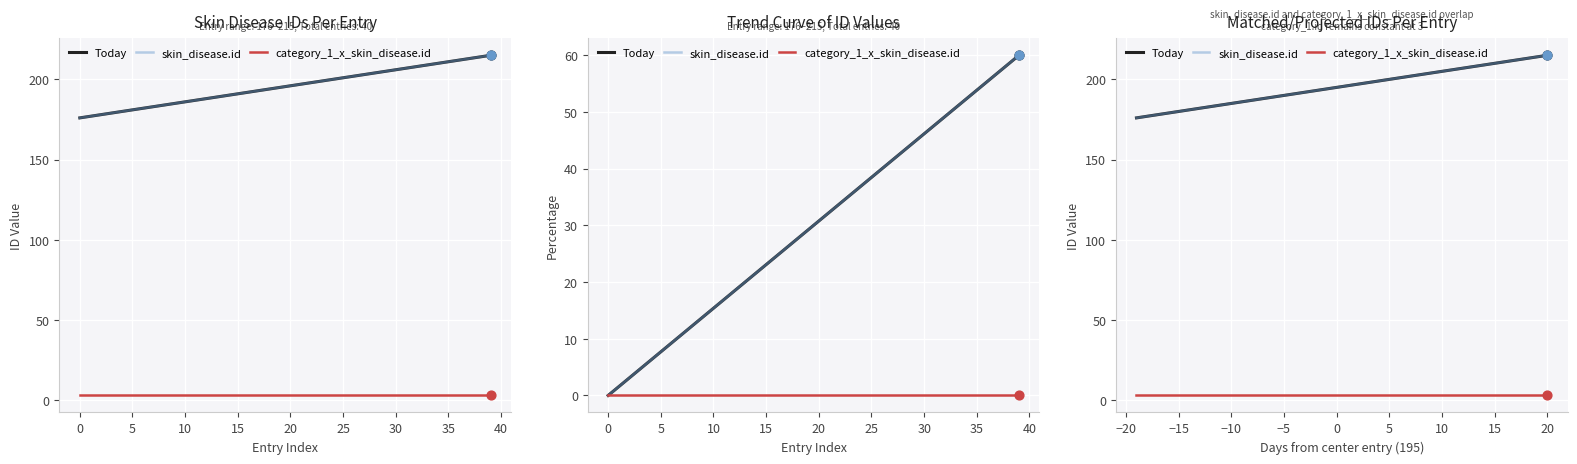

Which series has the largest total across all categories?

skin_disease.id